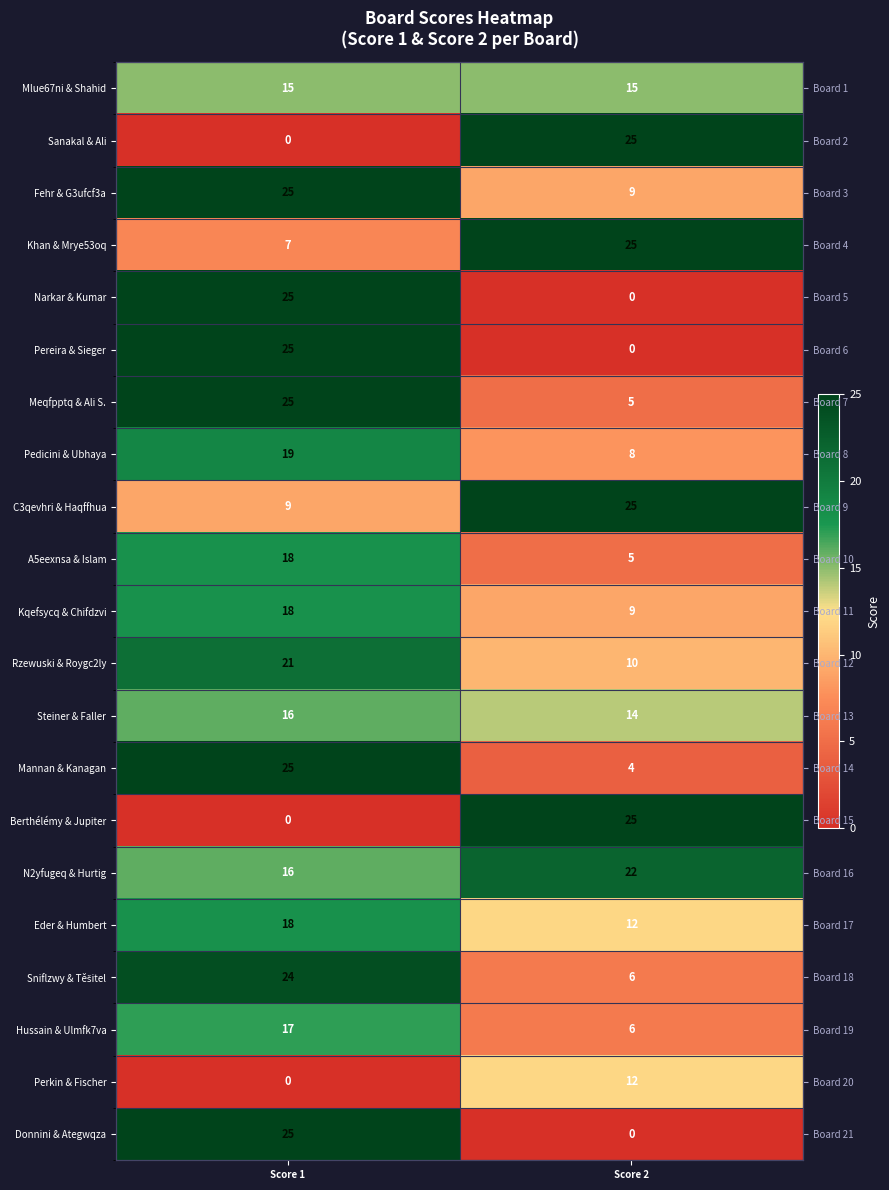

What is the average value of the Sniflzwy & Těšitel series?

15